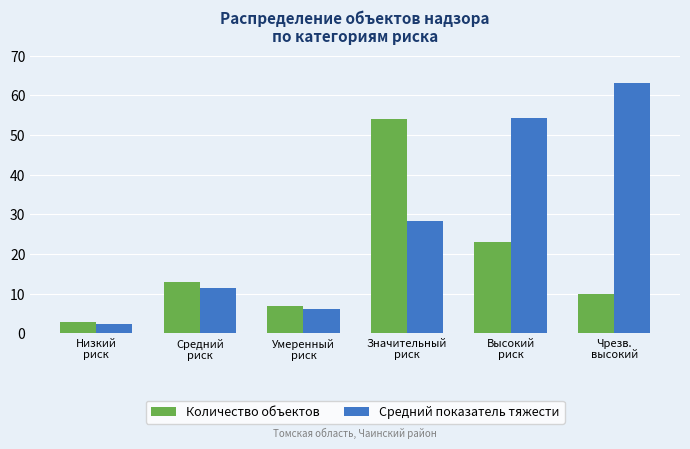

Which series has the largest total across all categories?

Средний показатель тяжести